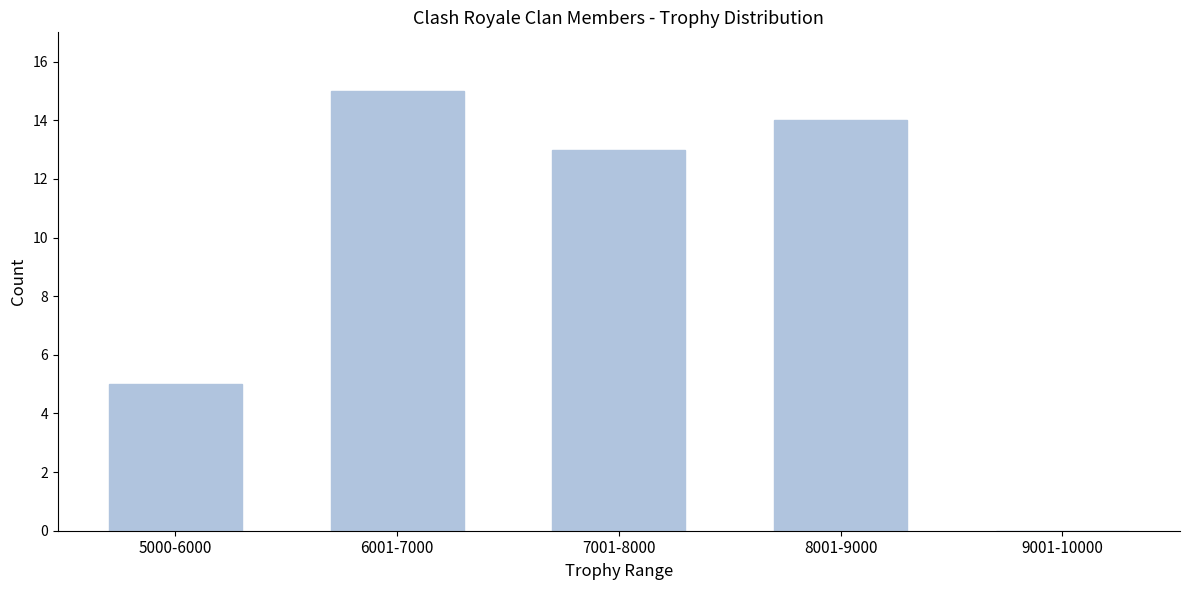

Reading right to left, what are all the values shown in this chart?

9001-10000=0	8001-9000=14	7001-8000=13	6001-7000=15	5000-6000=5